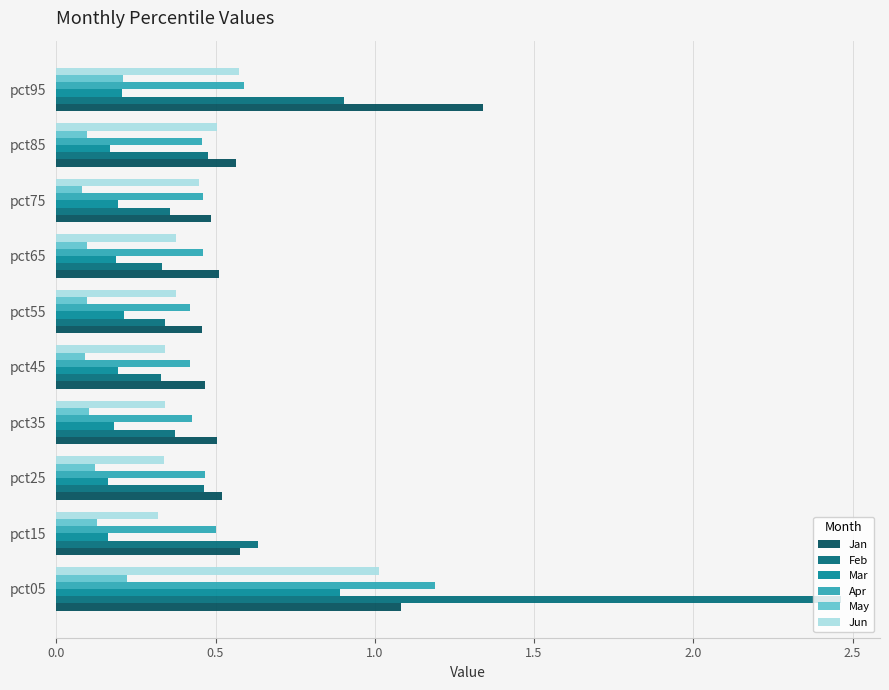

What is the average value of the Jan series?

0.7